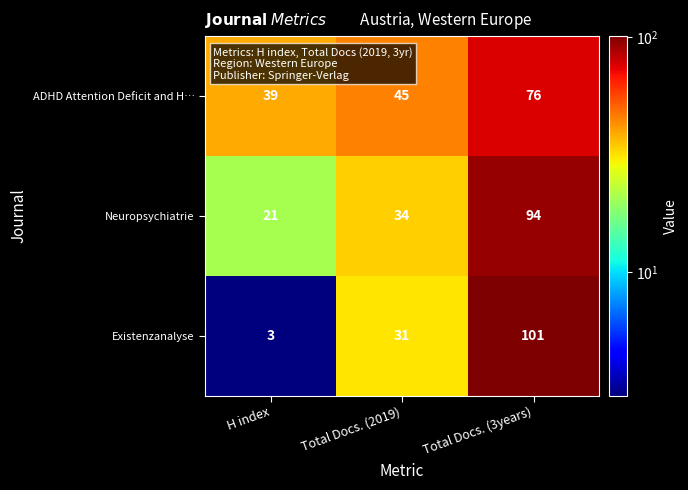

At which category does the chart reach its minimum across all series?

H index